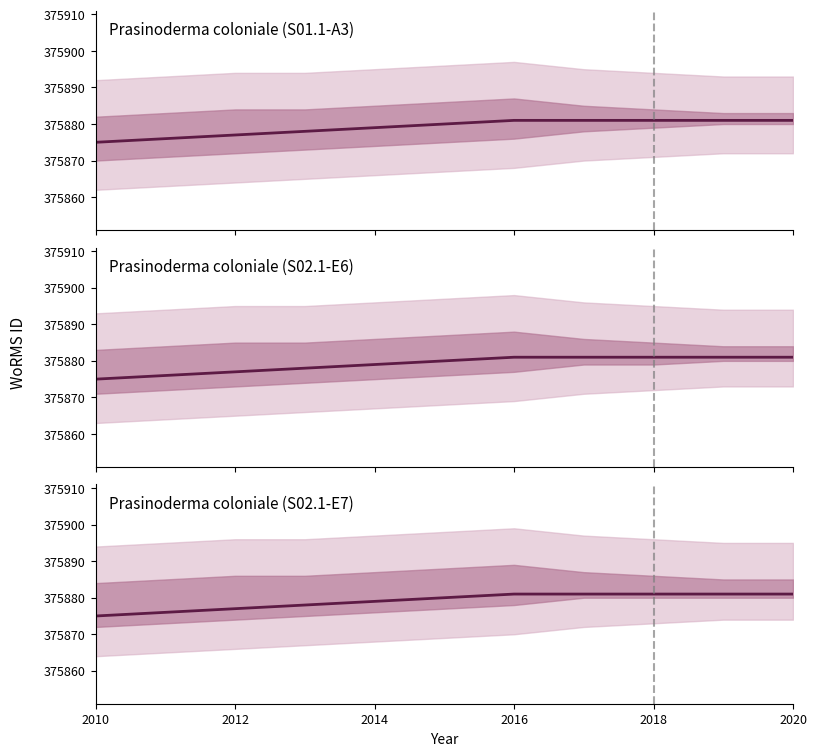

True or false: RCC5189 has a value of 255209 at 2010.

False